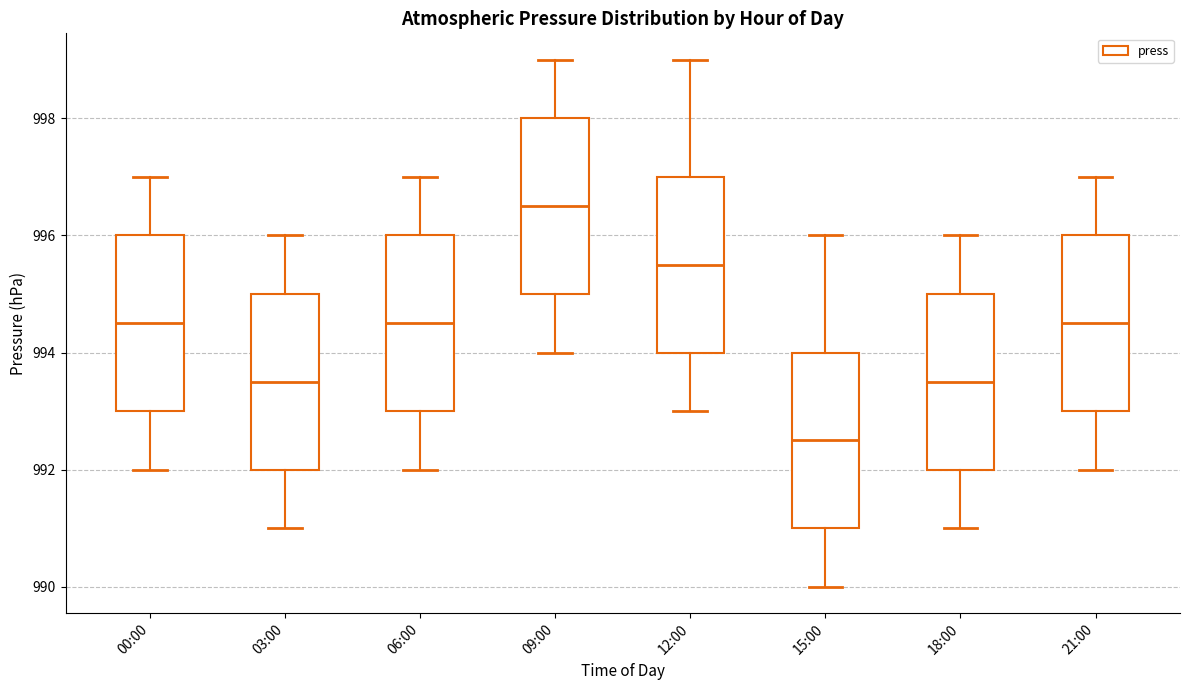

Which box has the lowest median line?

15:00